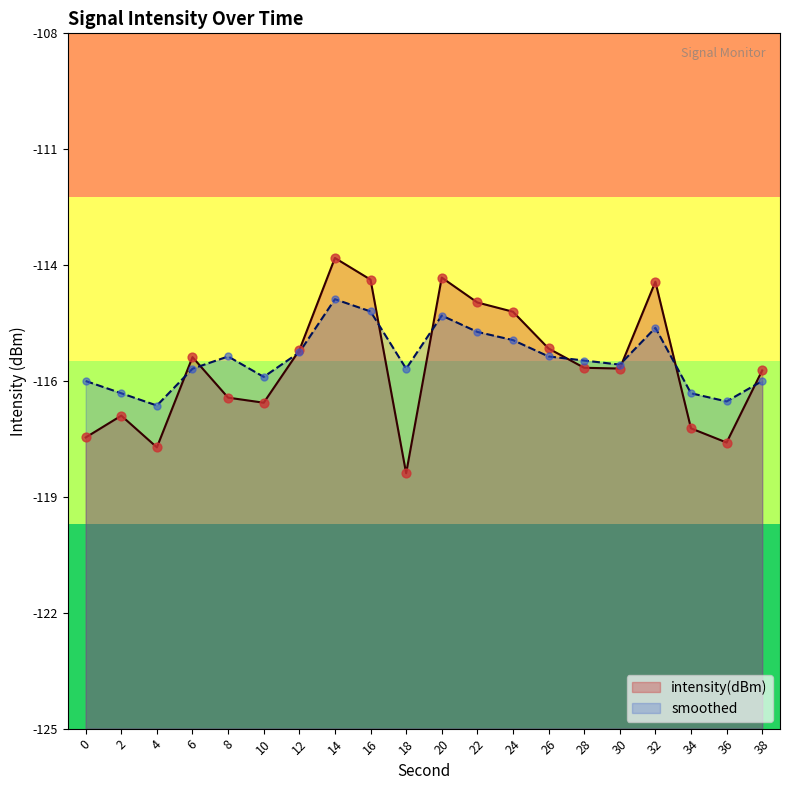

What is the total value across all series at 26?

-231.6